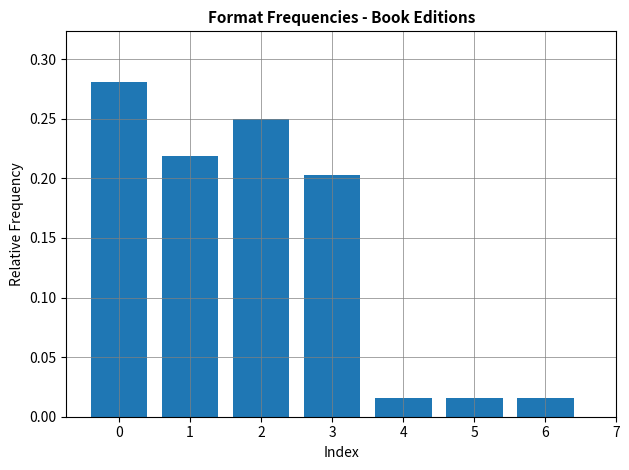

Are the bars horizontal?

No